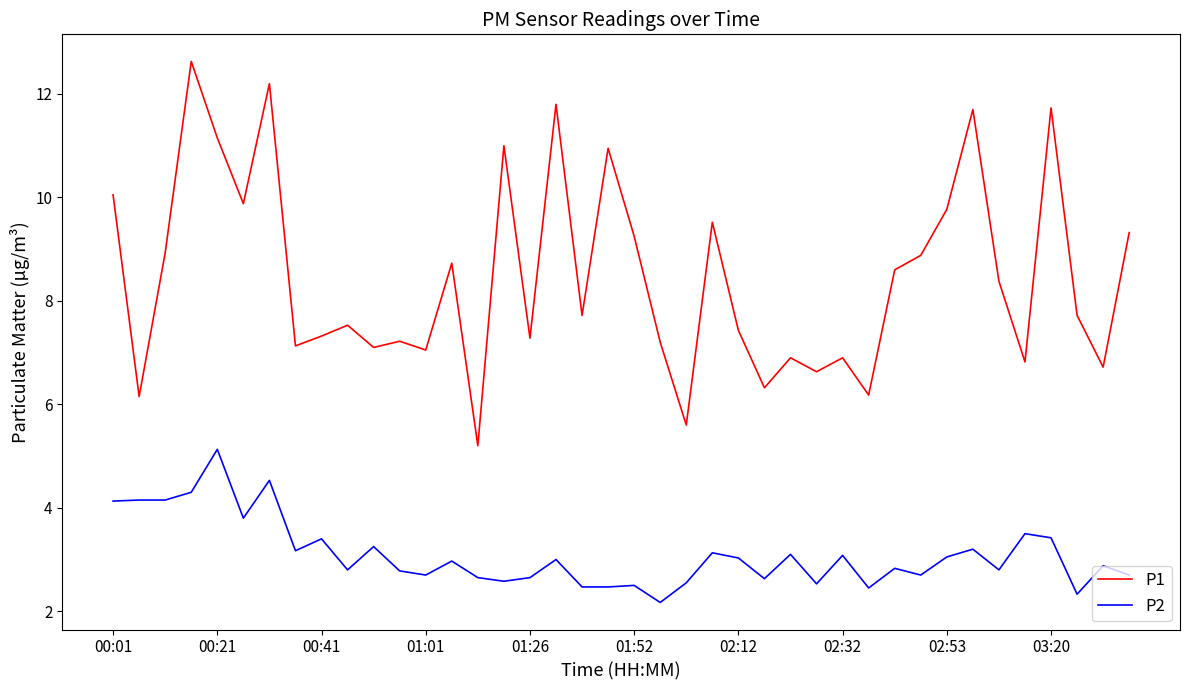

True or false: P1 and P2 cross at least once.

False